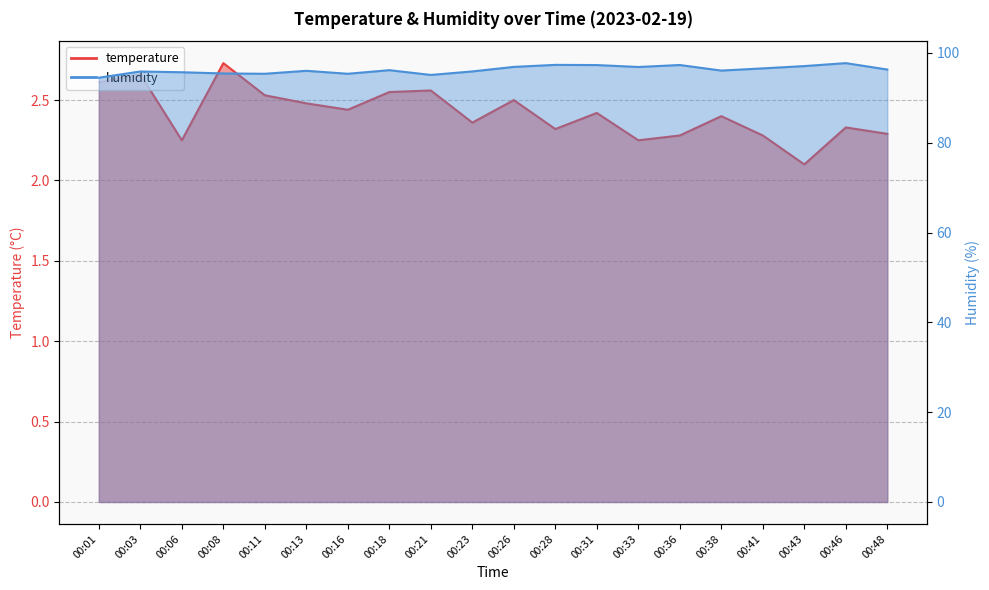

True or false: temperature and humidity cross at least once.

False